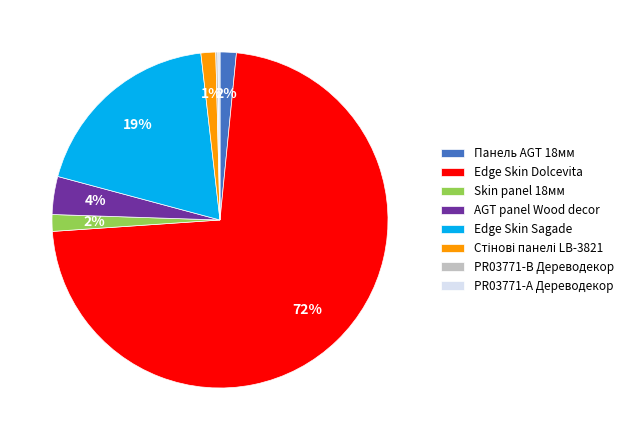

Do Панель AGT 18мм and Skin panel 18мм together represent more than half of the pie?

No